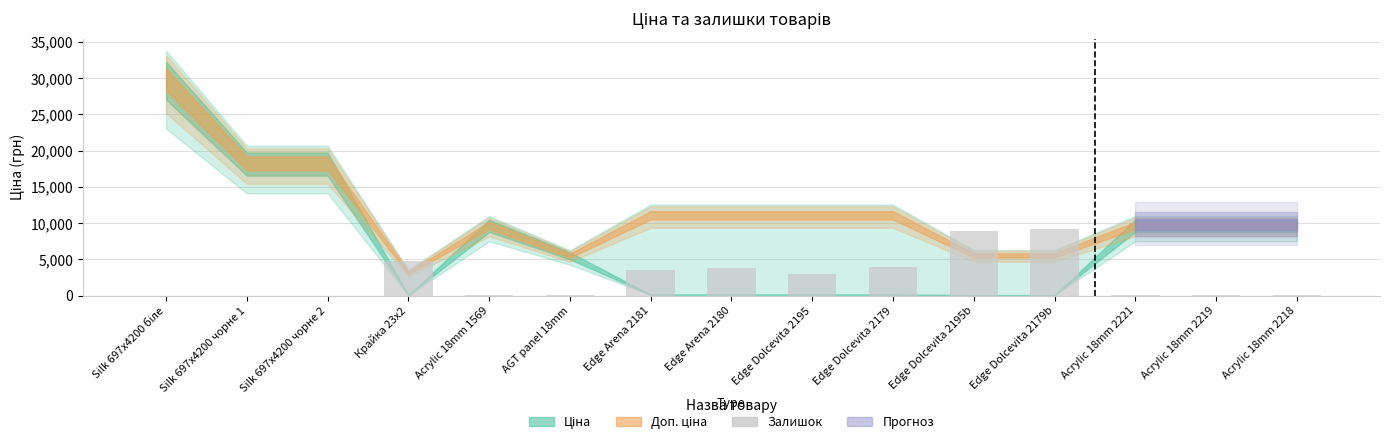

What is the change in value from Edge Dolcevita 2195 to Edge Dolcevita 2179b?

+6286.7